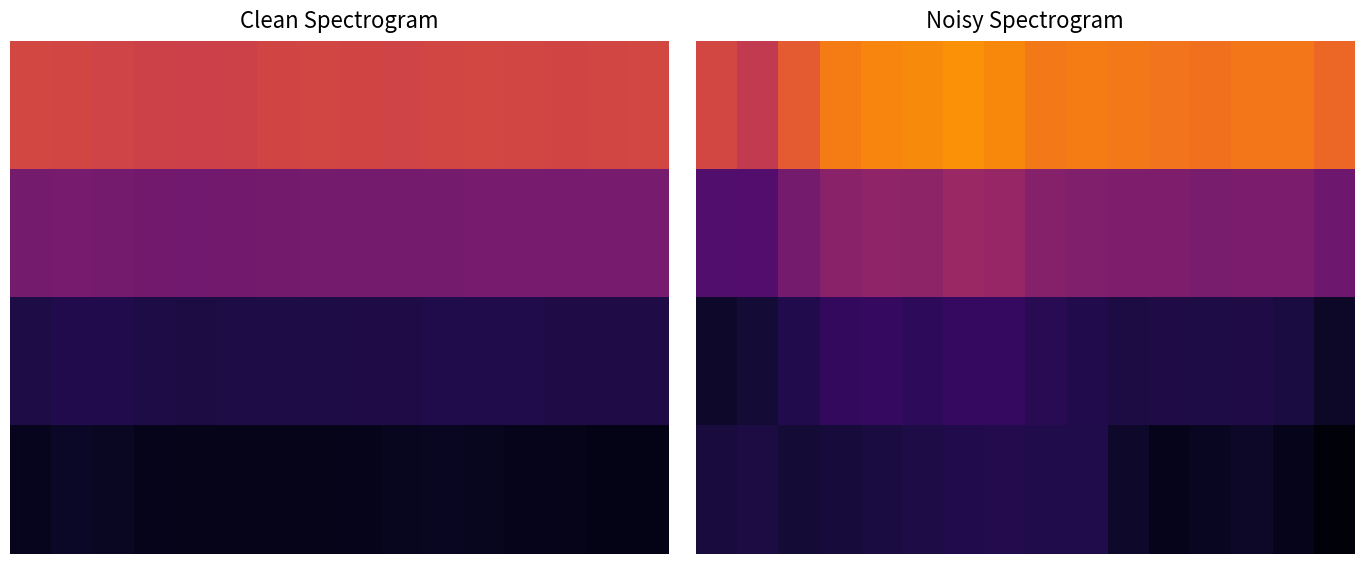

At which category is the sum across all series the highest?

6